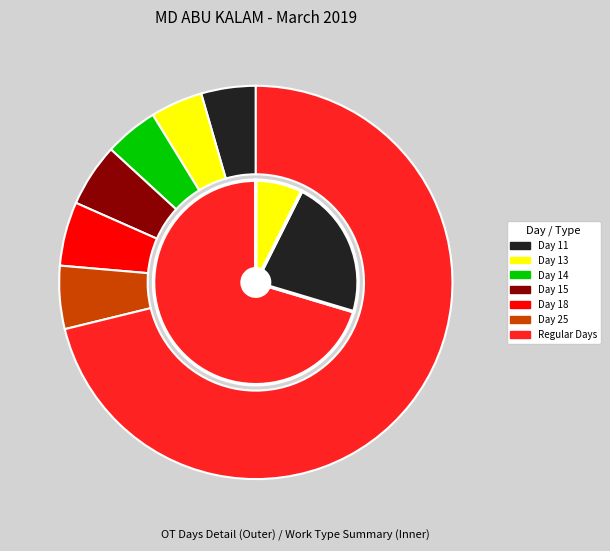

Which category has the smallest portion of the pie?

Day 11